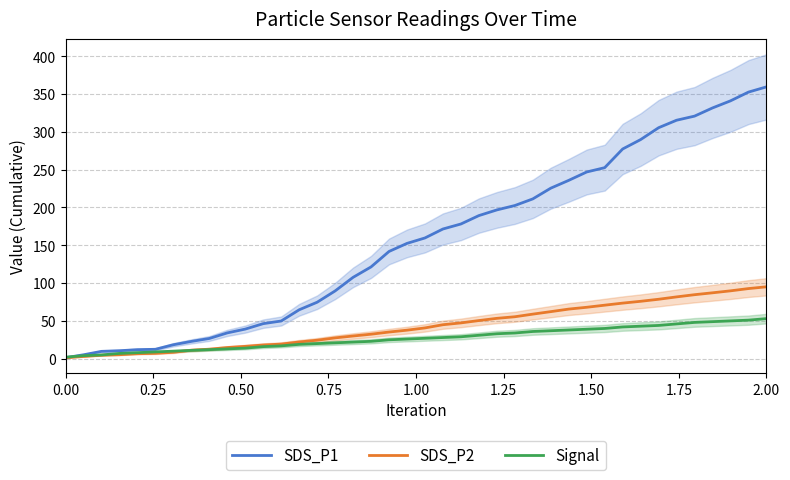

Rank the series by their maximum value, from lowest to highest.

Signal, SDS_P2, SDS_P1